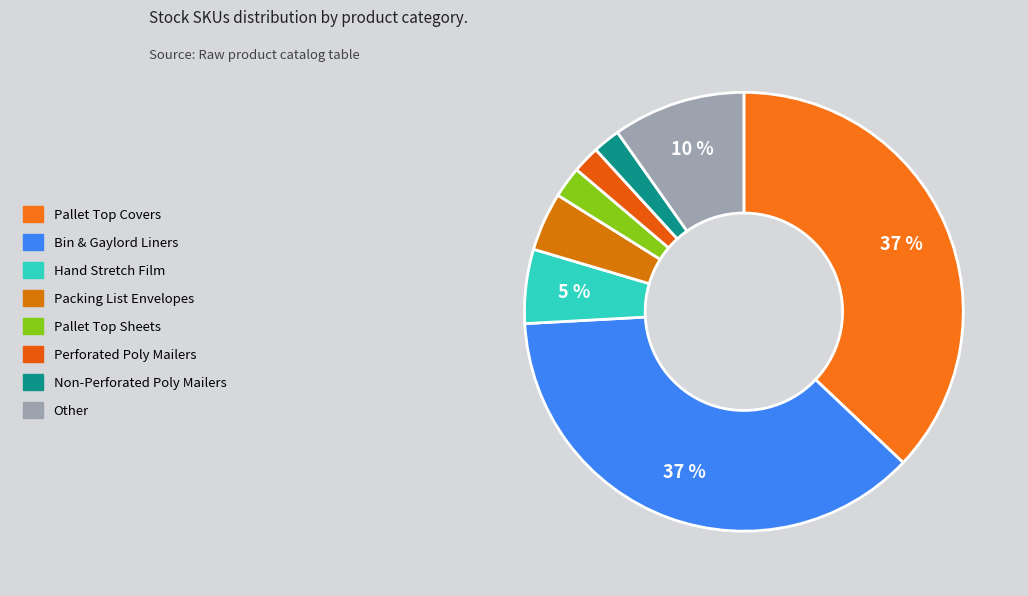

How many segments does this pie chart have?

8